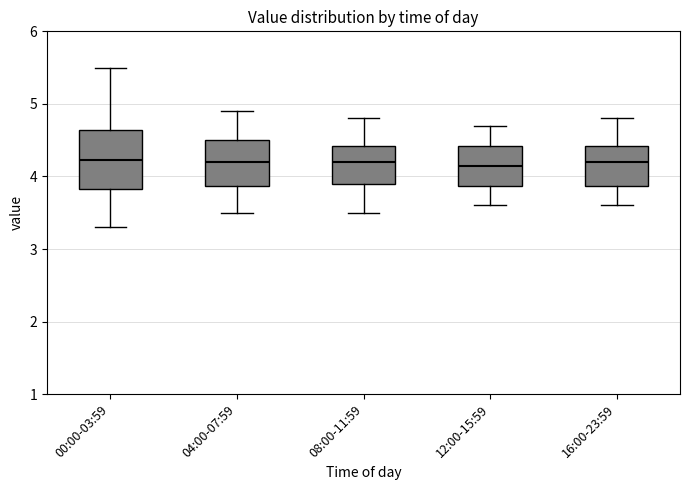

Reading left to right, transcribe this box plot: for each box, give where its median line is, the range the box spans, and where its two whiskers end, as read against the y-axis. The values are not printed on the chart, so give them approximately, as read against the axis.

00:00-03:59: median 4.2, box 3.8 to 4.6, whiskers 3.3 to 5.5
04:00-07:59: median 4.2, box 3.9 to 4.5, whiskers 3.5 to 4.9
08:00-11:59: median 4.2, box 3.9 to 4.4, whiskers 3.5 to 4.8
12:00-15:59: median 4.2, box 3.9 to 4.4, whiskers 3.6 to 4.7
16:00-23:59: median 4.2, box 3.9 to 4.4, whiskers 3.6 to 4.8